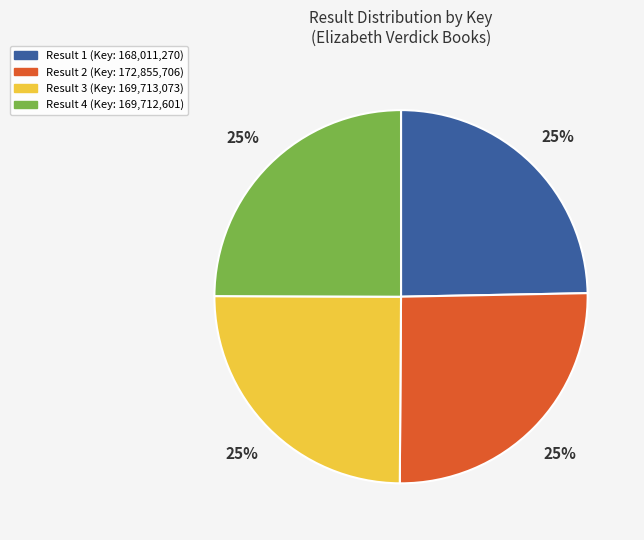

To the nearest percent, what is the average slice percentage?

25%